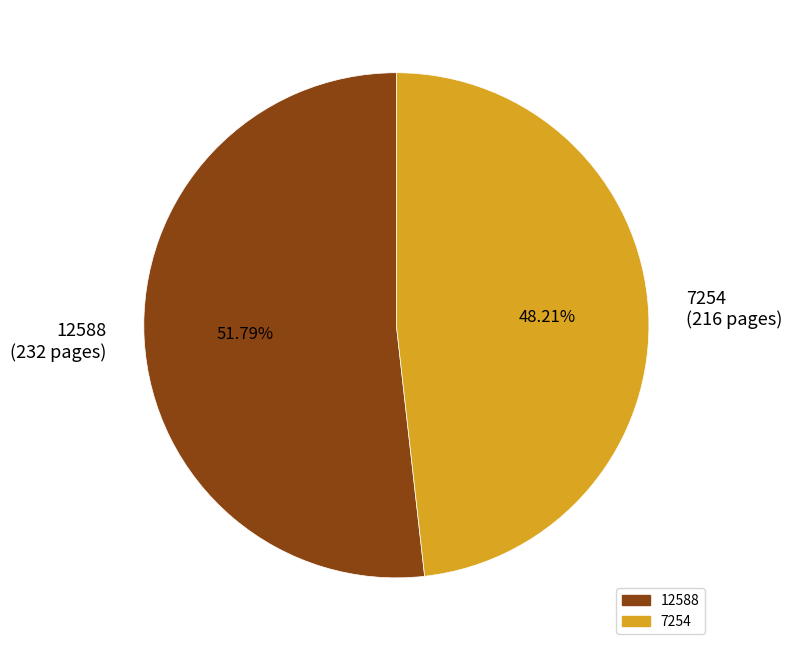

To the nearest percent, what percentage of the pie is 7254?

48%